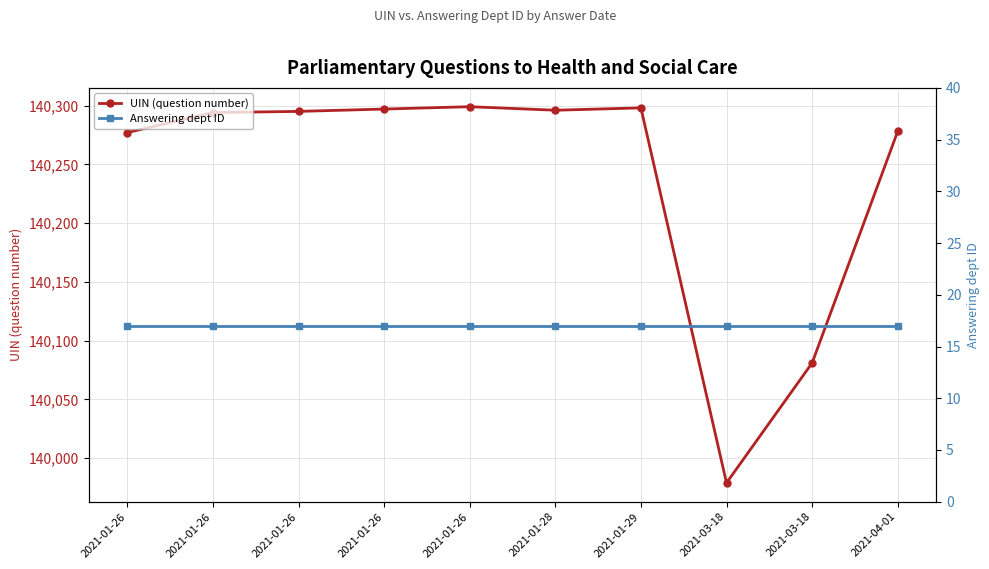

Does the chart display data point markers on the line(s)?

Yes